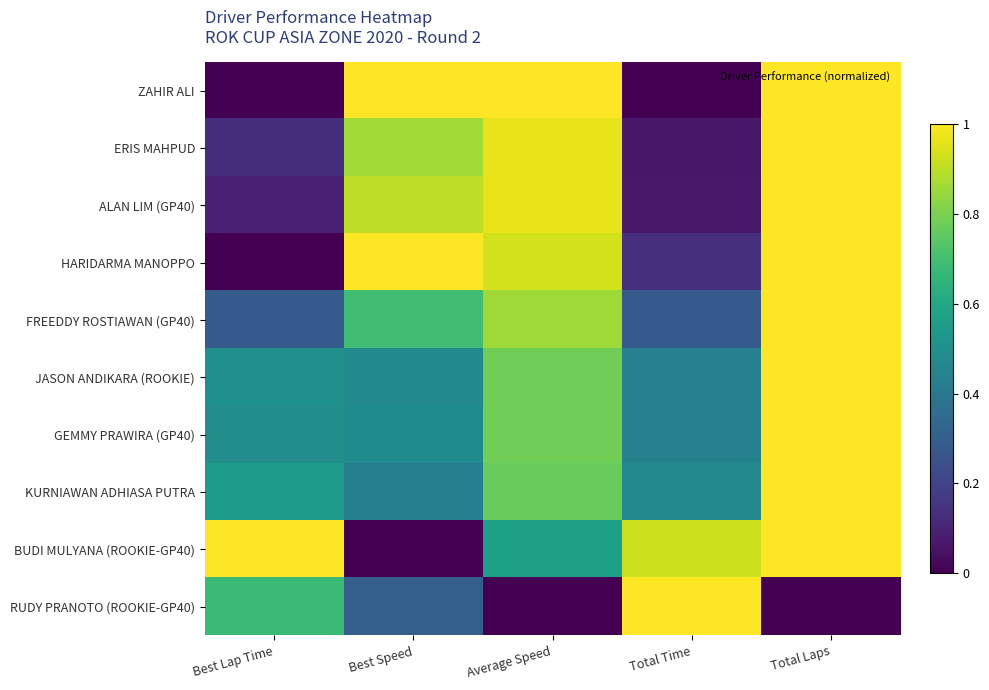

Which series has the largest range (max minus min)?

ZAHIR ALI